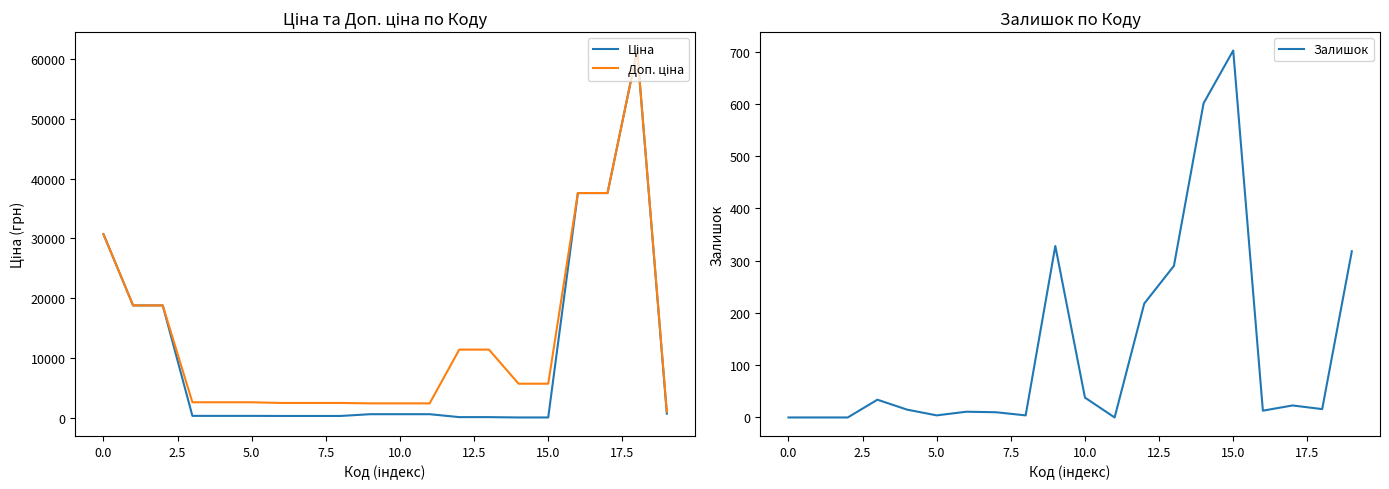

What is the sum of all Ціна values?

209684.7